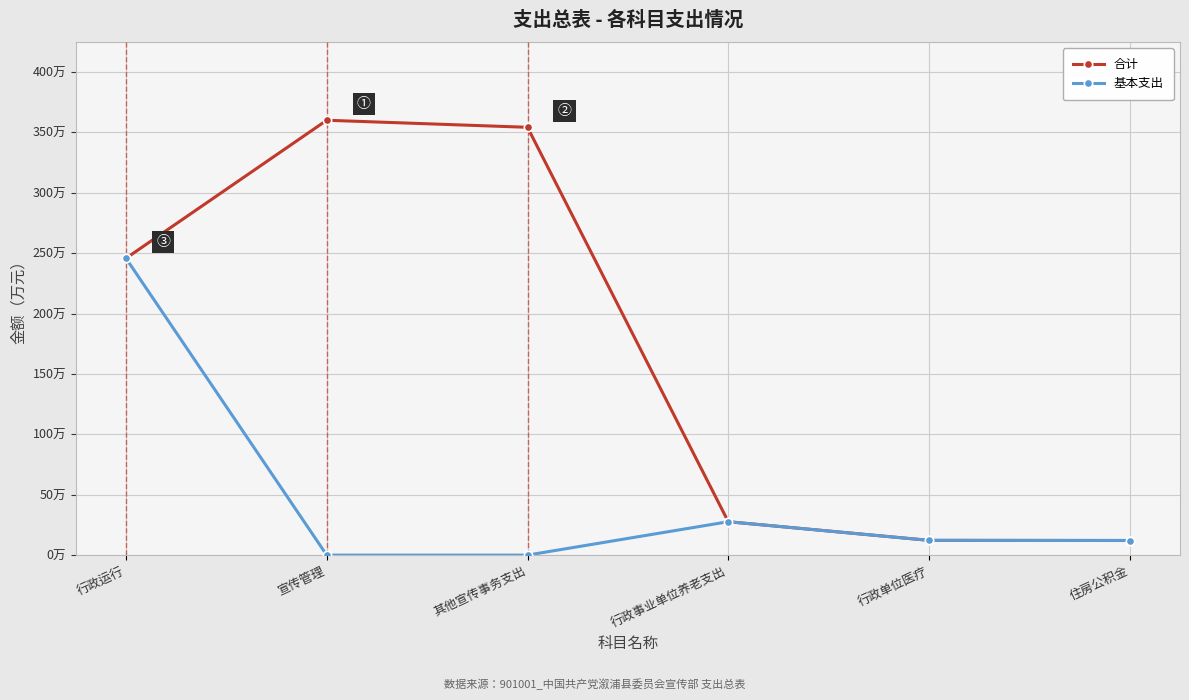

True or false: 合计 and 基本支出 intersect in this chart.

False